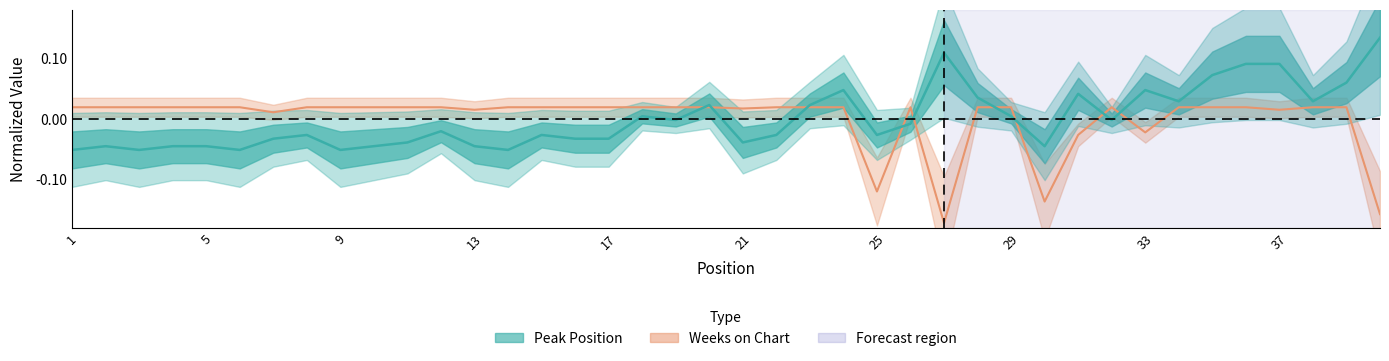

Reading left to right, list all the values displayed in this chart.

Peak Position: -0.1	-0.0	-0.1	-0.0	-0.0	-0.1	-0.0	-0.0	-0.1	-0.0	-0.0	-0.0	-0.0	-0.1	-0.0	-0.0	-0.0	0.0	-0.0	0.0	-0.0	-0.0	0.0	0.0	-0.0	-0.0	0.1	0.0	0.0	-0.0	0.0	-0.0	0.0	0.0	0.1	0.1	0.1	0.0	0.1	0.1
Weeks on Chart: 0.0	0.0	0.0	0.0	0.0	0.0	0.0	0.0	0.0	0.0	0.0	0.0	0.0	0.0	0.0	0.0	0.0	0.0	0.0	0.0	0.0	0.0	0.0	0.0	-0.1	0.0	-0.2	0.0	0.0	-0.1	-0.0	0.0	-0.0	0.0	0.0	0.0	0.0	0.0	0.0	-0.2